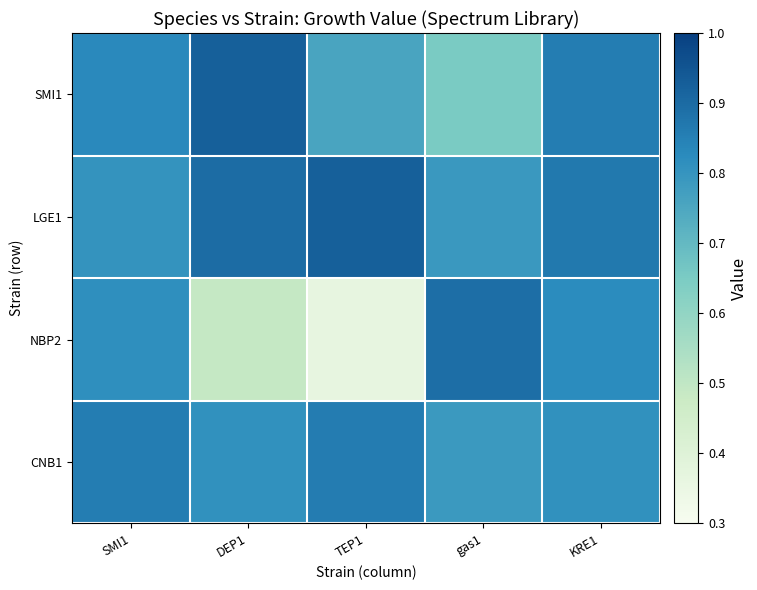

Rank the series by their maximum value, from lowest to highest.

CNB1, NBP2, LGE1, SMI1